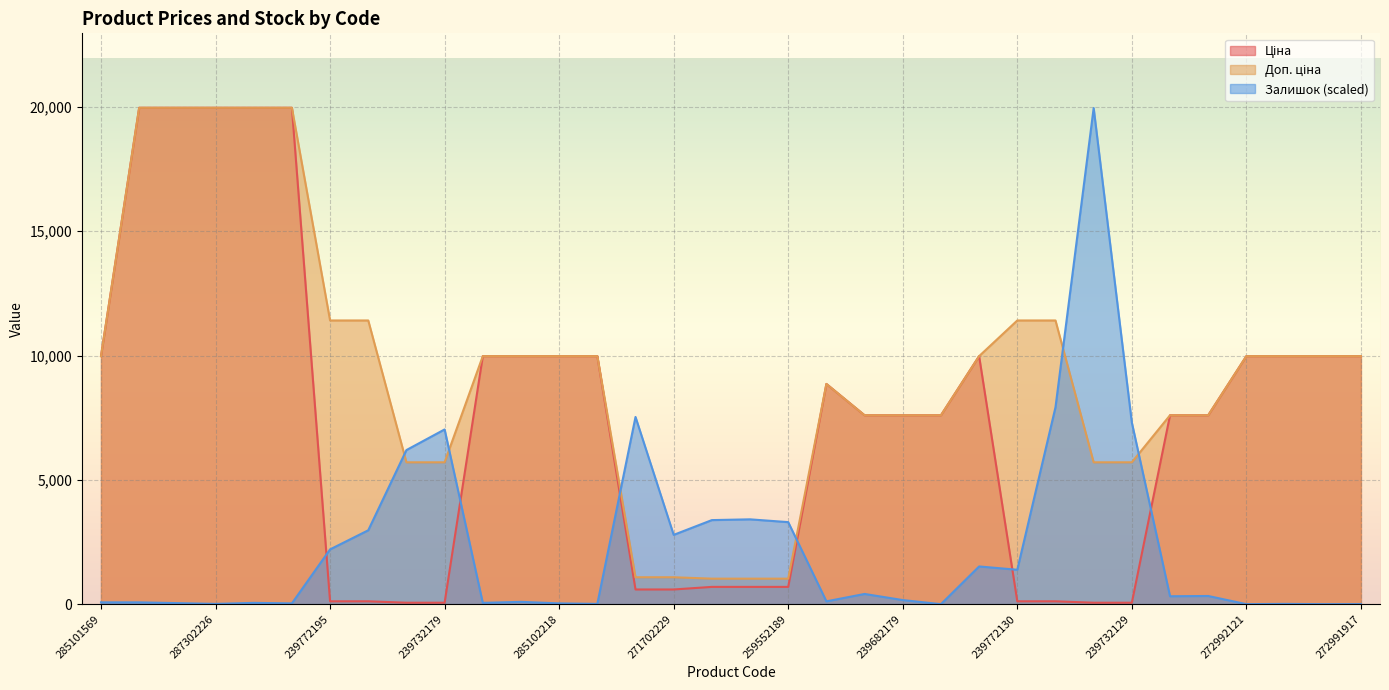

The Ціна series shows 15762.2 at 272992121. True or false?

False